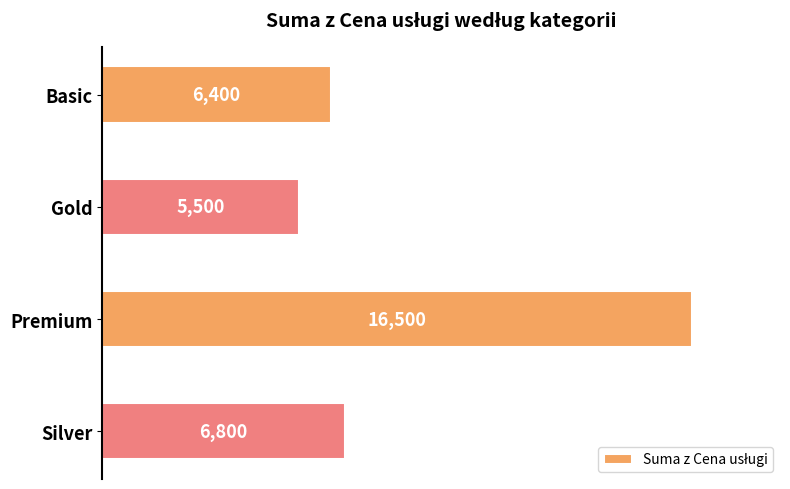

What is the change in value from Basic to Gold?

-900